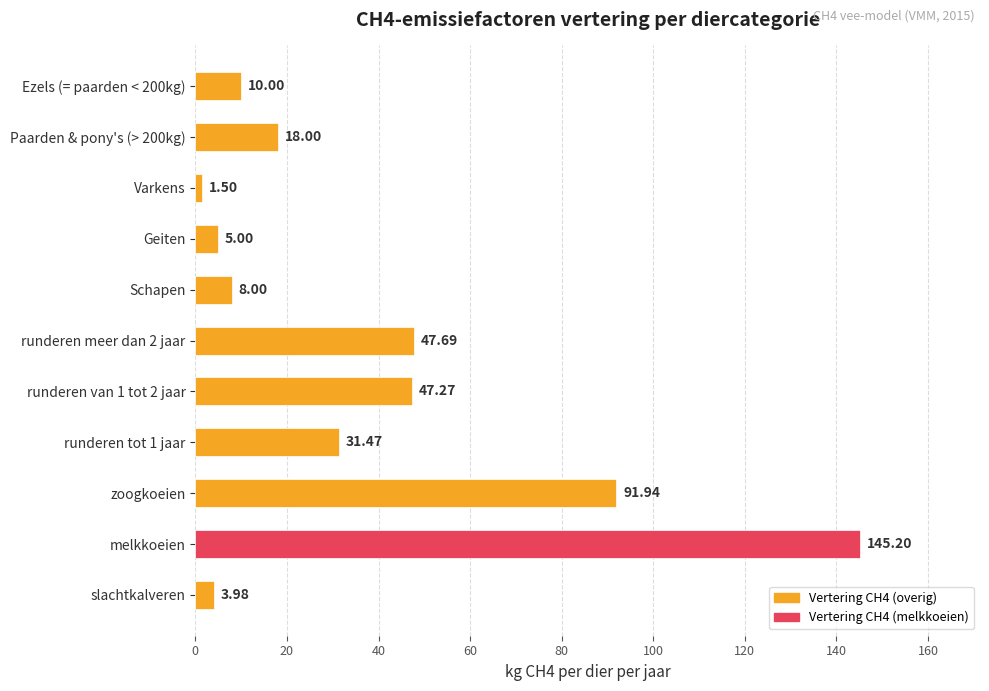

What is the difference between the second highest and second lowest values?

88.0